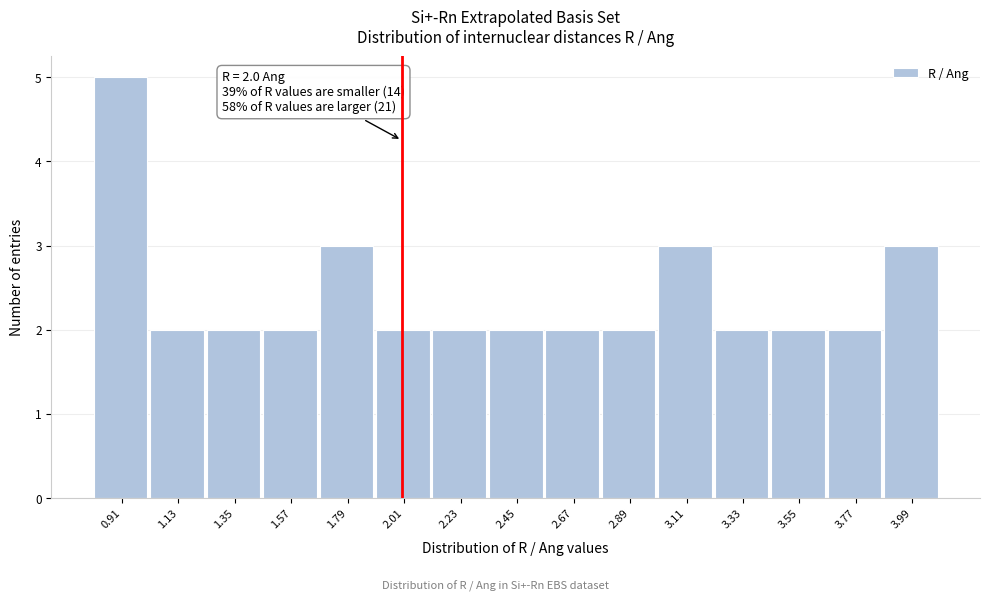

Which range on the x-axis has the tallest bar?

0.80 to 1.02